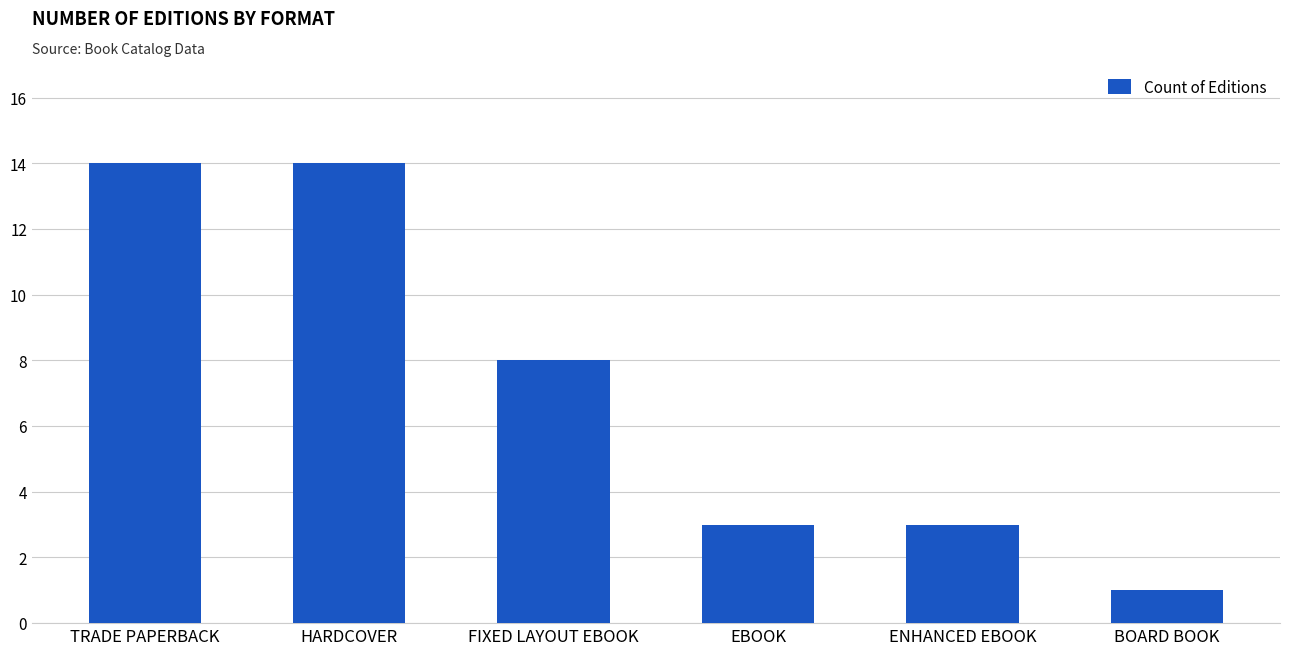

What is the difference between the values at BOARD BOOK and TRADE PAPERBACK?

13